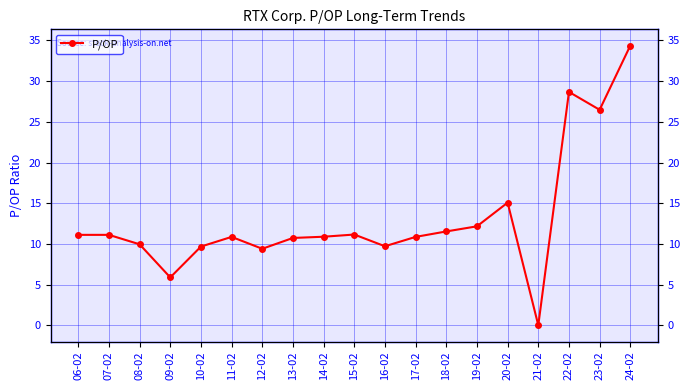

Rank the categories by value from highest to lowest.

24-02, 22-02, 23-02, 20-02, 19-02, 18-02, 15-02, 06-02, 07-02, 14-02, 11-02, 17-02, 13-02, 08-02, 16-02, 10-02, 12-02, 09-02, 21-02